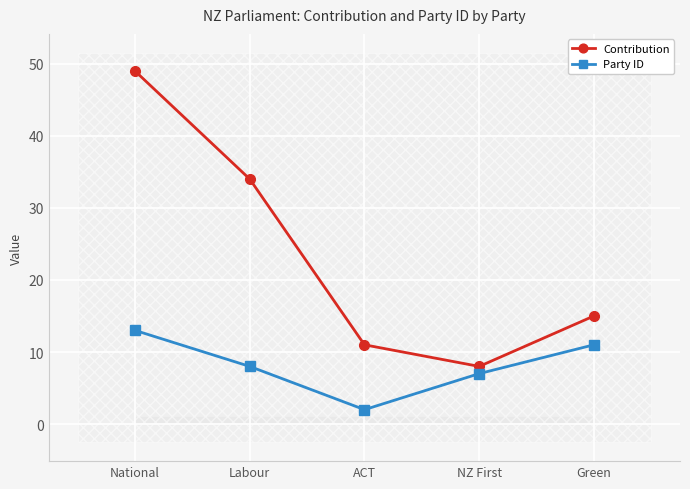

How many lines are shown in the chart?

2